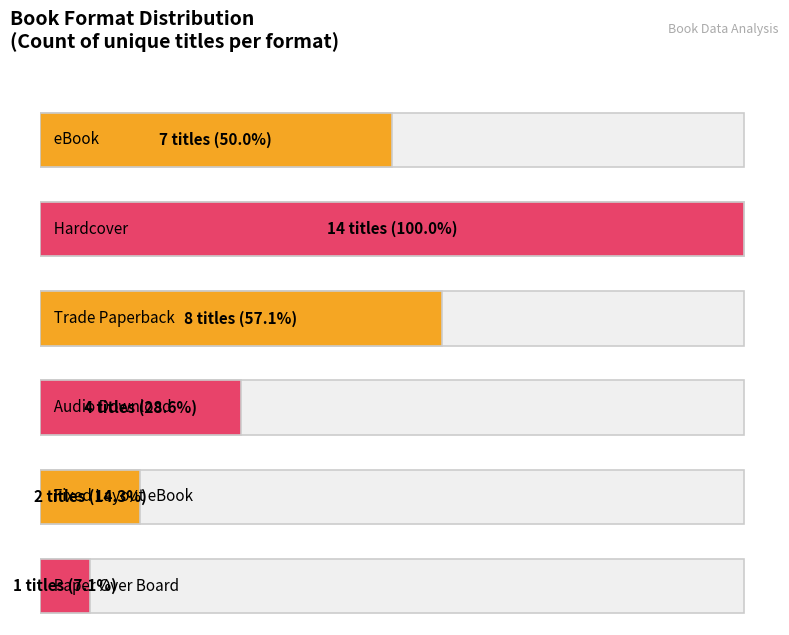

What is the change in value from Fixed Layout eBook to Paper Over Board?

-1